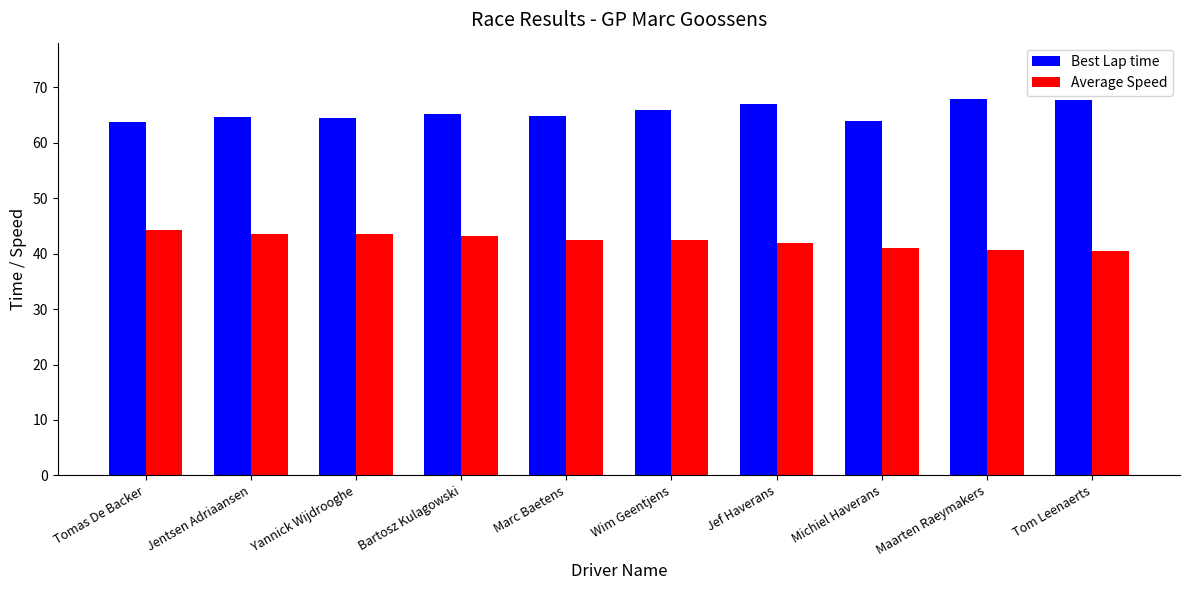

What is the difference between the second highest and second lowest values in the Best Lap time series?

3.9